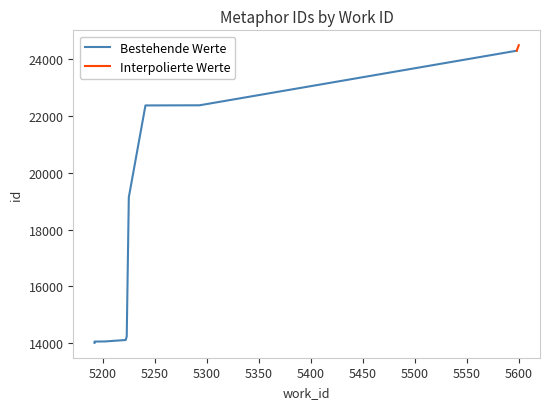

At which category does the chart reach its peak across all series?

5598